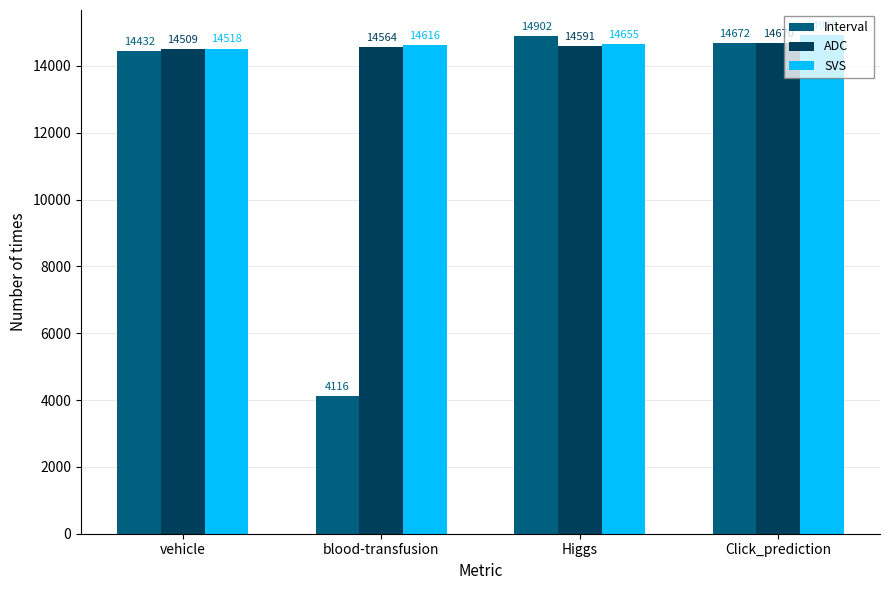

What is the spread (max minus min) of values at Higgs?

311.1